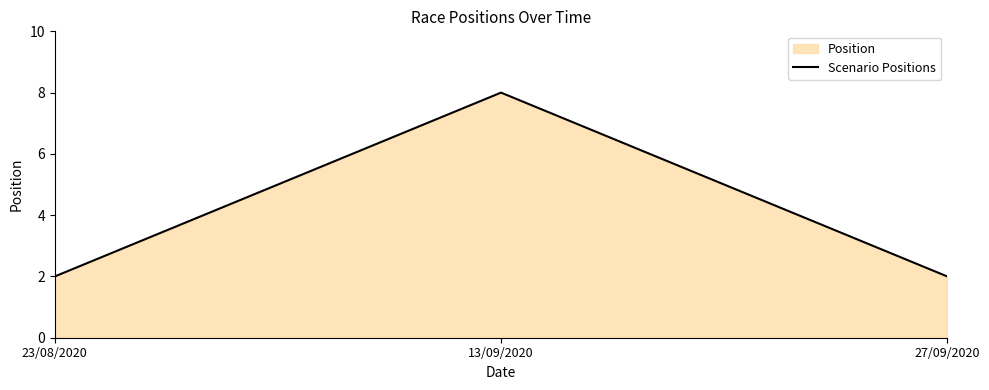

The chart shows a value of 2 at 23/08/2020. True or false?

True